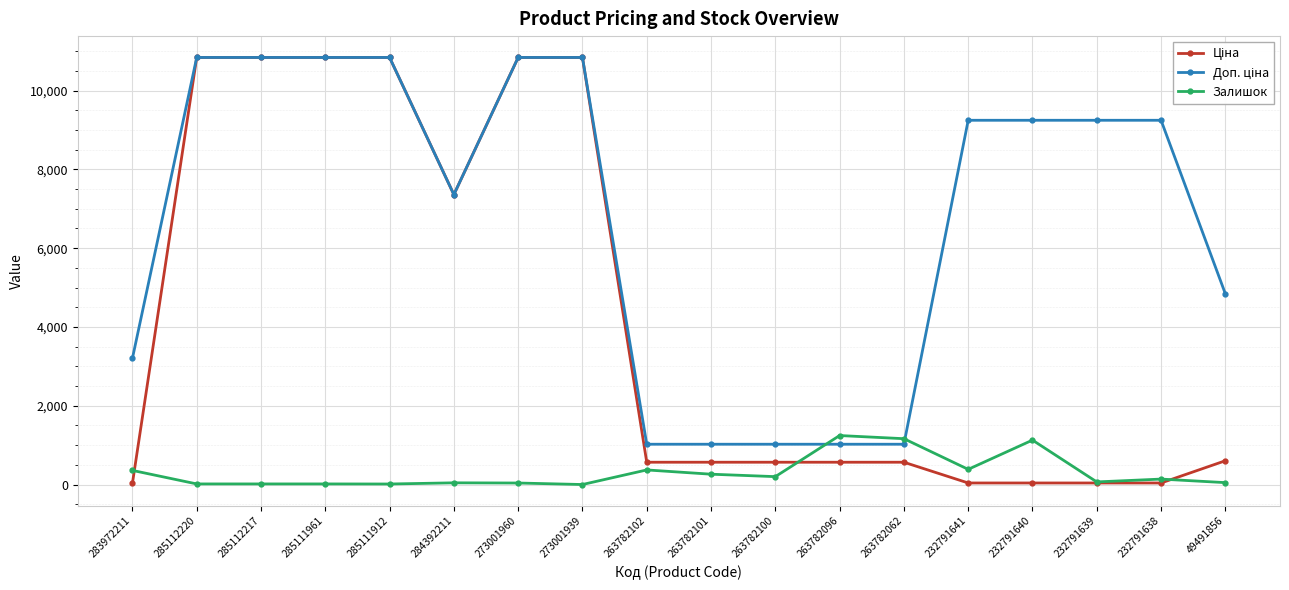

The value of Залишок at 232791640 is 676.6. True or false?

False